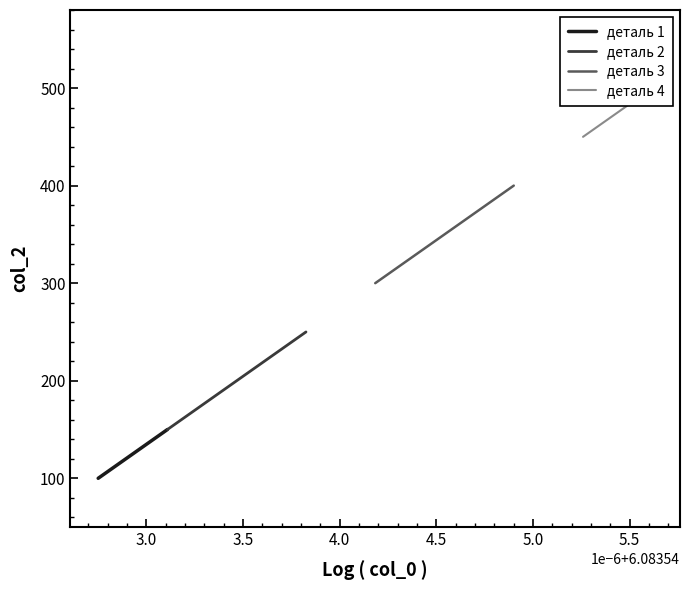

What is the highest value of the деталь 2 series?

250